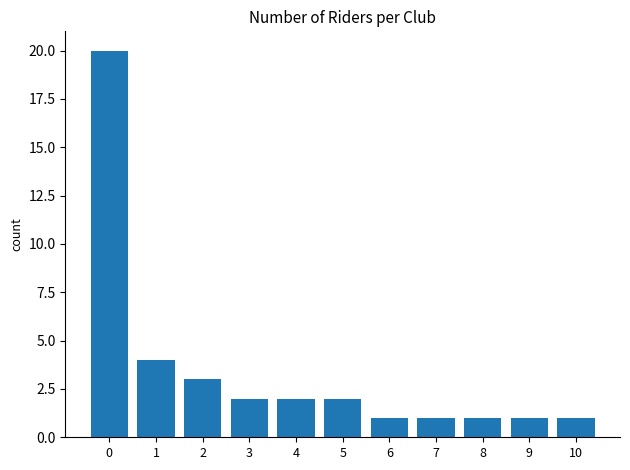

The value at 3 is 3. True or false?

False